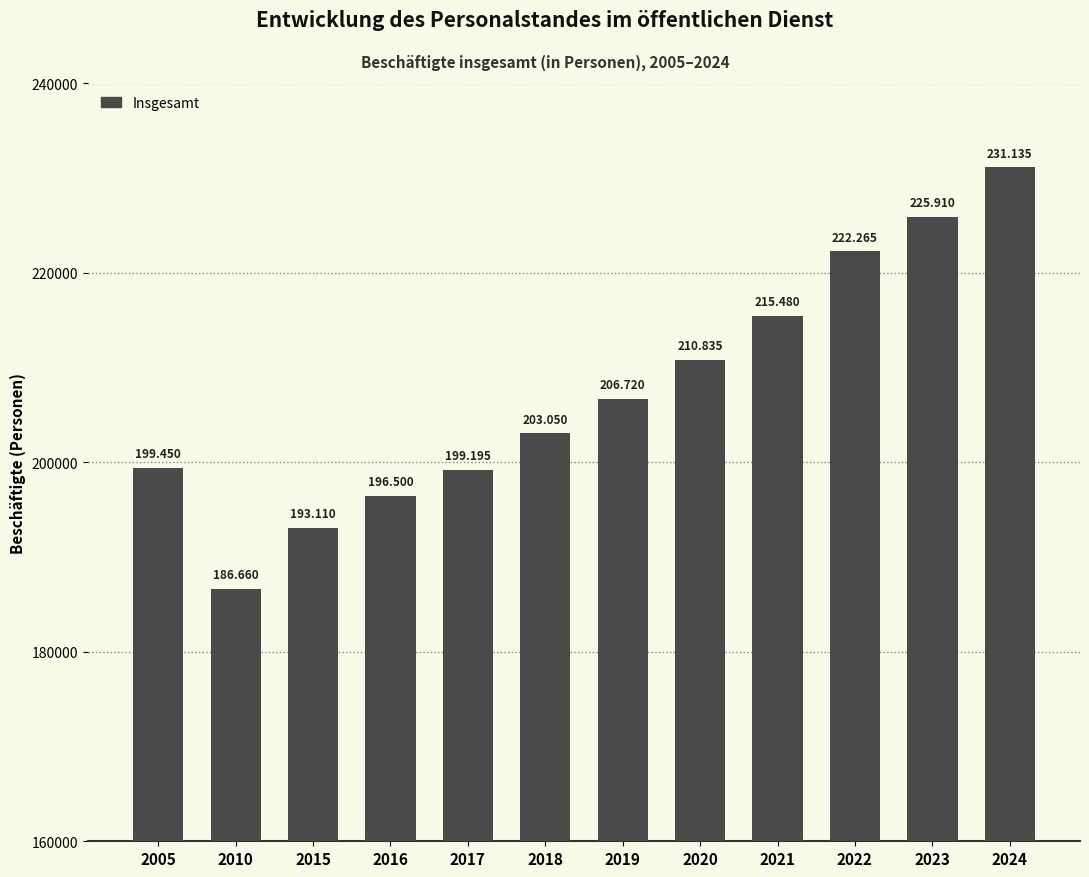

How many bars are there in total?

12